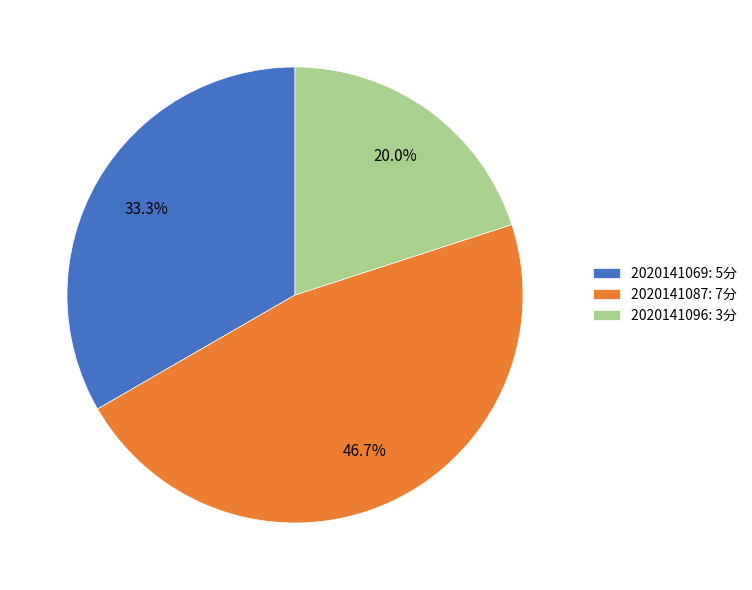

To the nearest percent, what percentage of the pie is 2020141069?

33%